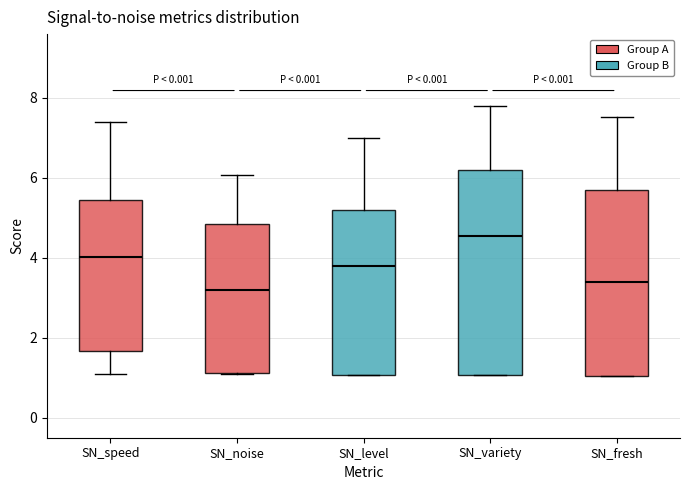

Reading left to right, transcribe this box plot: for each box, give where its median line is, the range the box spans, and where its two whiskers end, as read against the y-axis. The values are not printed on the chart, so give them approximately, as read against the axis.

SN_speed: median 4.0, box 1.6 to 5.4, whiskers 1.2 to 7.4
SN_noise: median 3.2, box 1.2 to 4.8, whiskers 1.2 to 6.0
SN_level: median 3.8, box 1.0 to 5.2, whiskers 1.0 to 7.0
SN_variety: median 4.6, box 1.0 to 6.2, whiskers 1.0 to 7.8
SN_fresh: median 3.4, box 1.0 to 5.8, whiskers 1.0 to 7.6